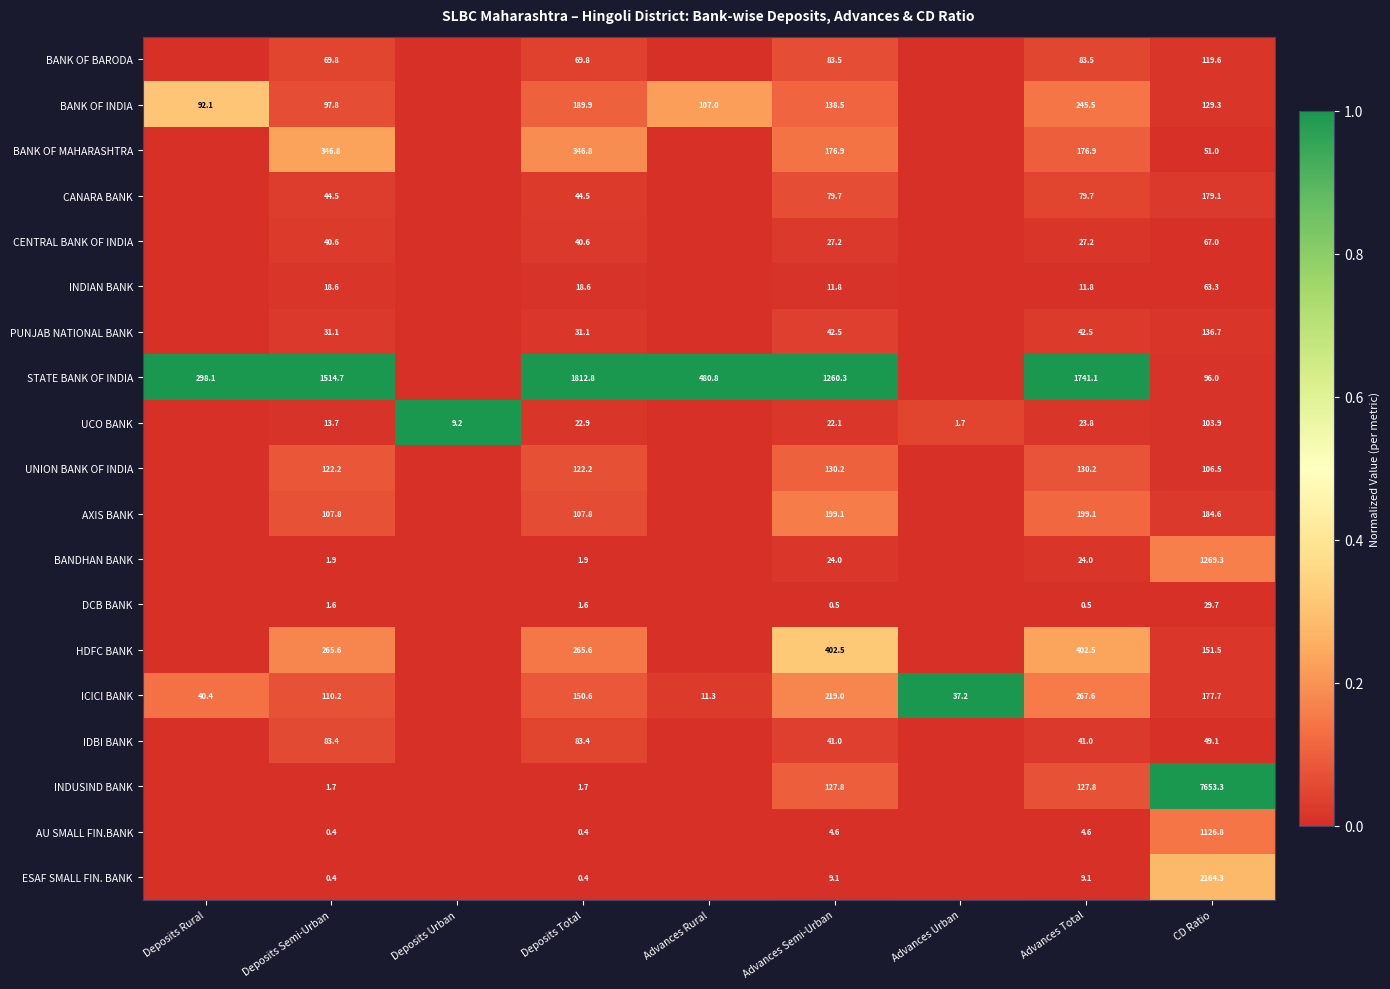

The value of UNION BANK OF INDIA at Advances Total is 130.2. True or false?

True